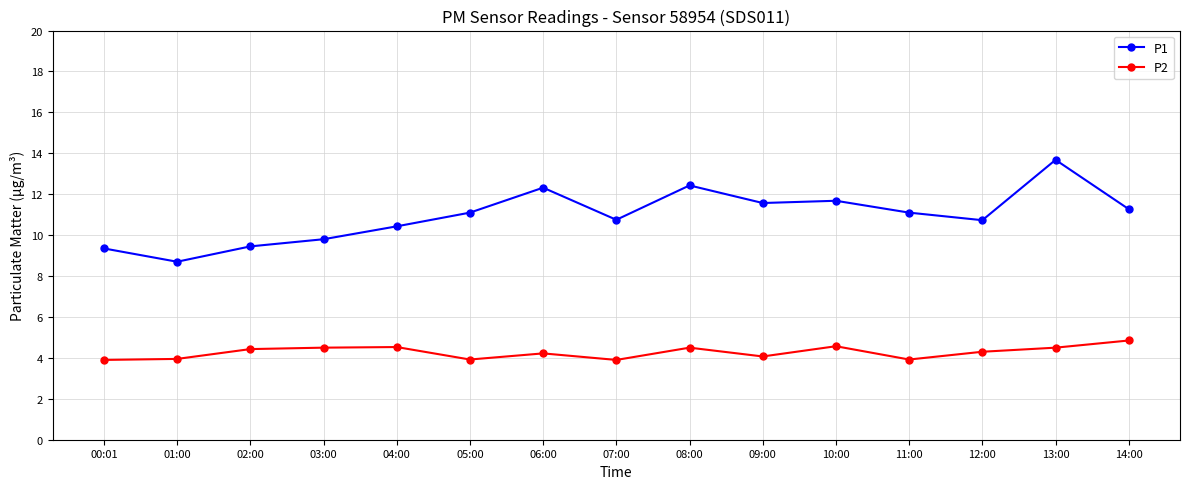

Rank the series by their average value, from highest to lowest.

P1, P2